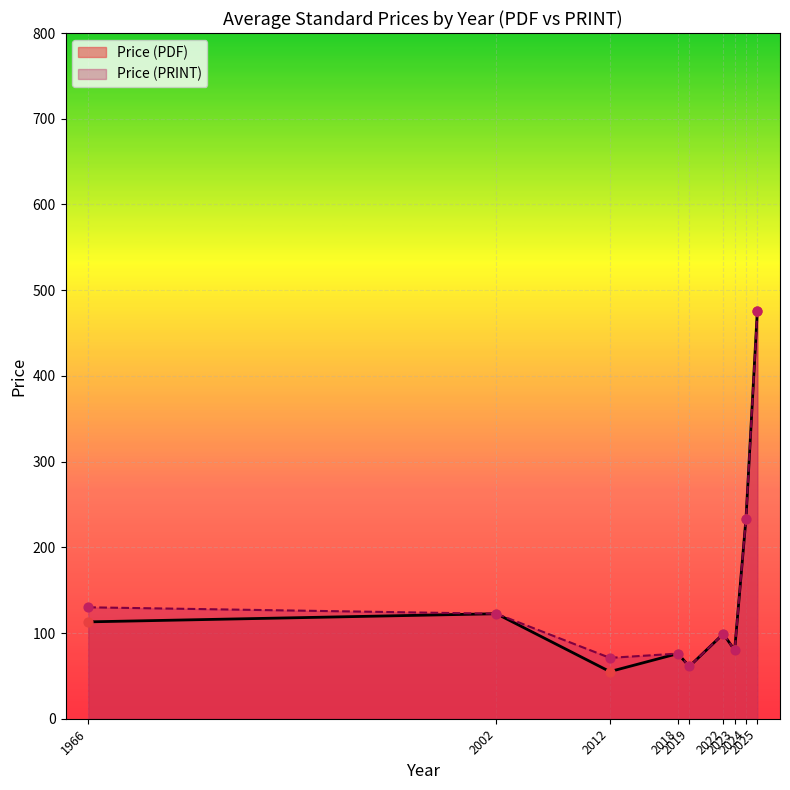

Is the value of Price (PRINT) at 2024 greater than the value of Price (PDF) at 1966?

Yes